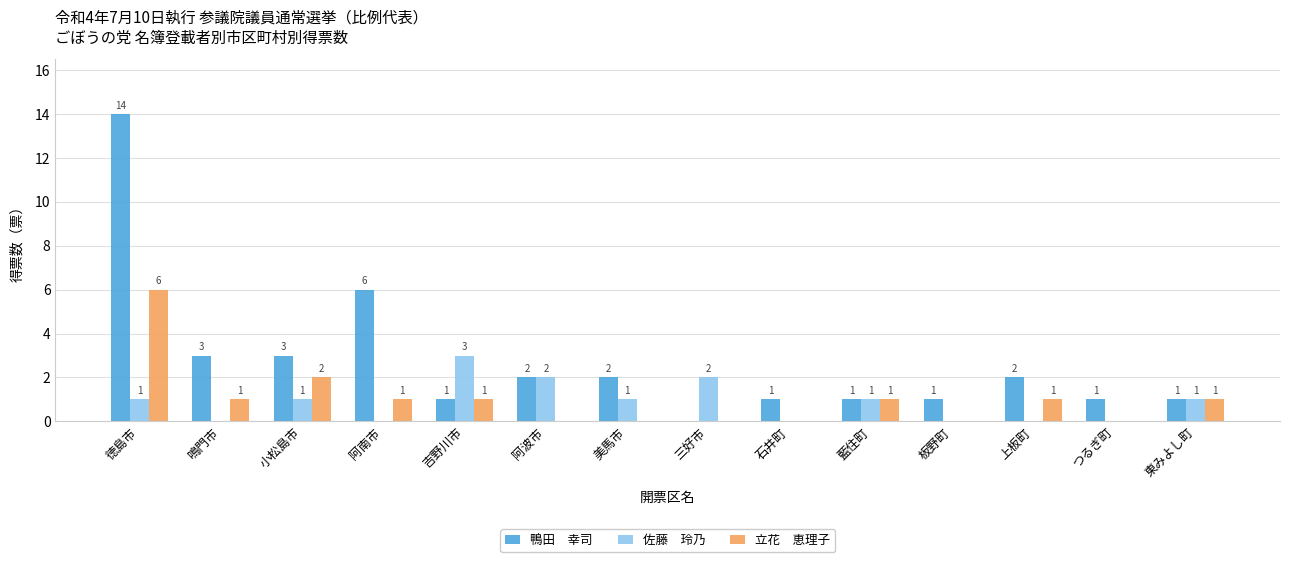

Are the bars horizontal?

No